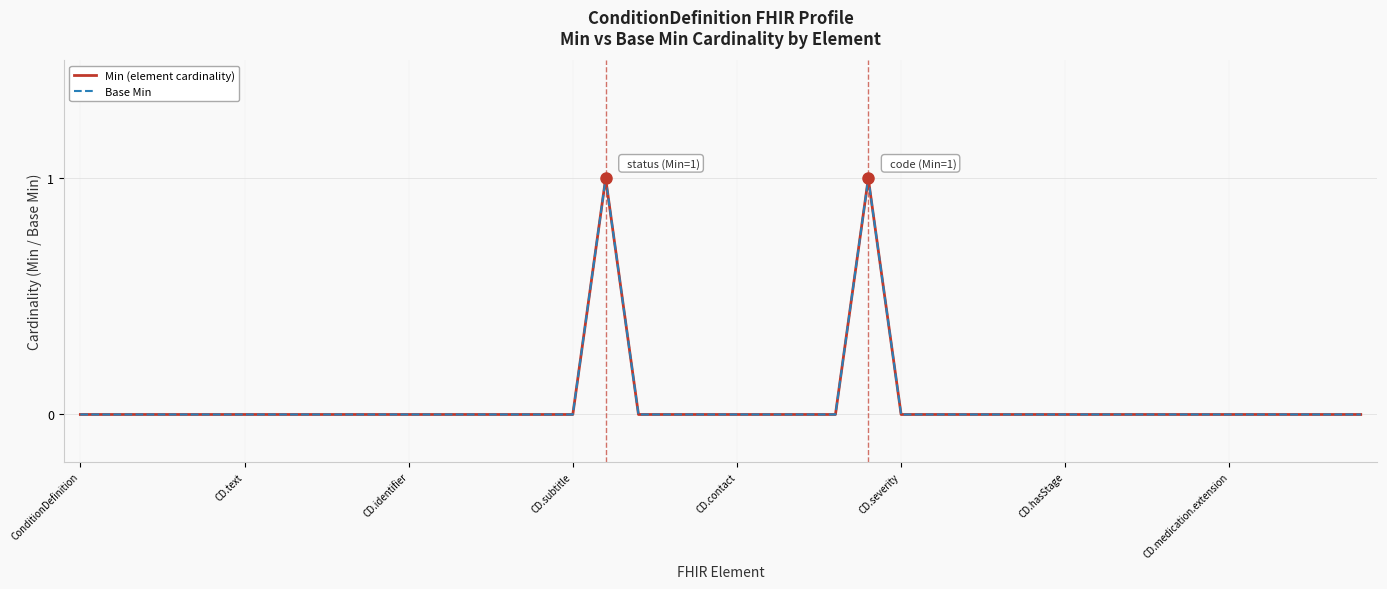

Count the Min (element cardinality) values in the range 0 to 1.

40